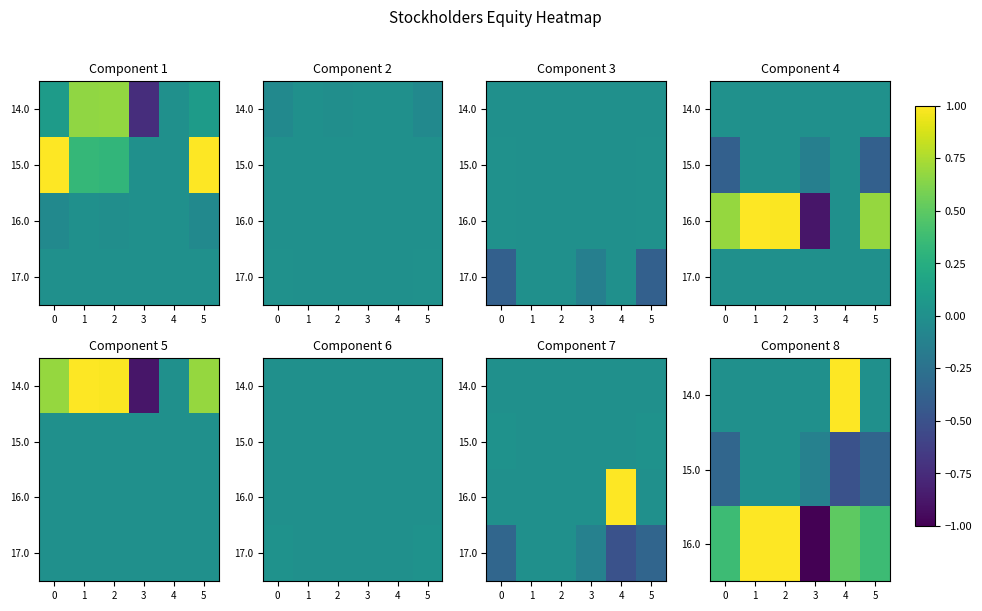

How many data points does each series have?

6